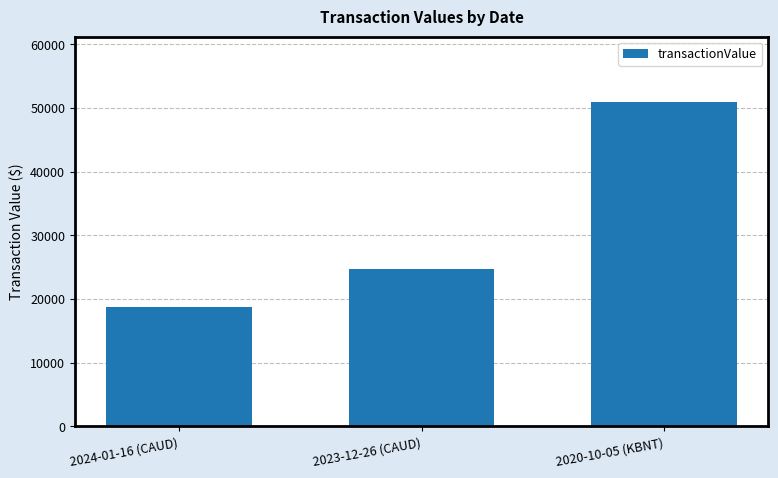

What is the change in value from 2023-12-26 (CAUD) to 2020-10-05 (KBNT)?

+26232